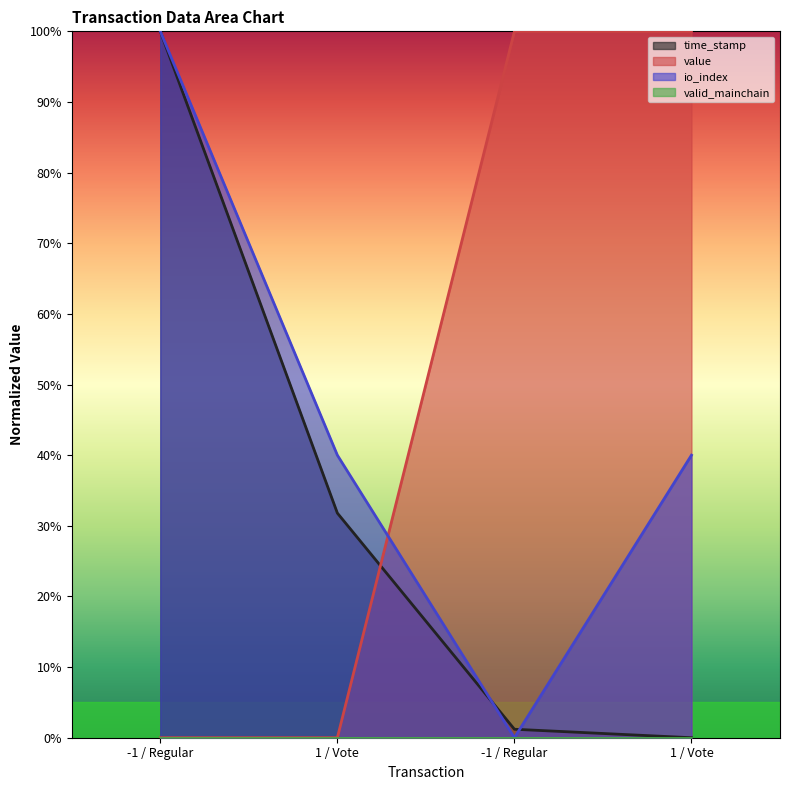

How many positive values does the value series have?

2